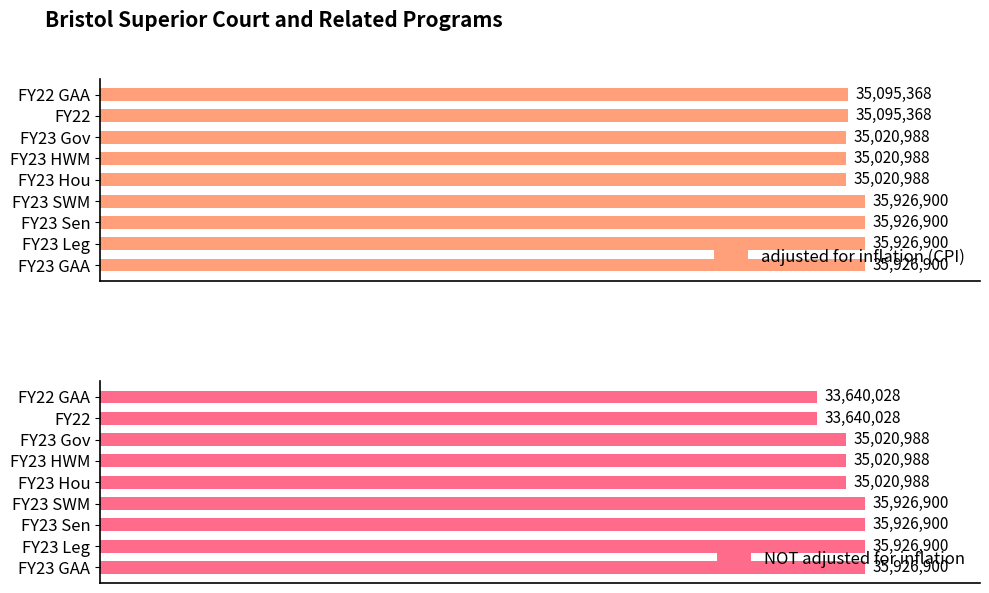

Is it true that adjusted for inflation (CPI) equals 35020988 at 3.0?

True